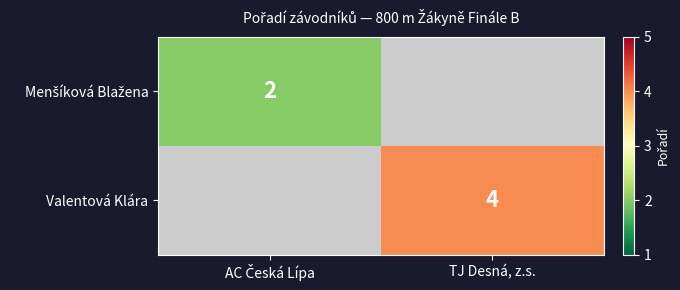

Where is Menšíková Blažena nearest to the value 2?

AC Česká Lípa